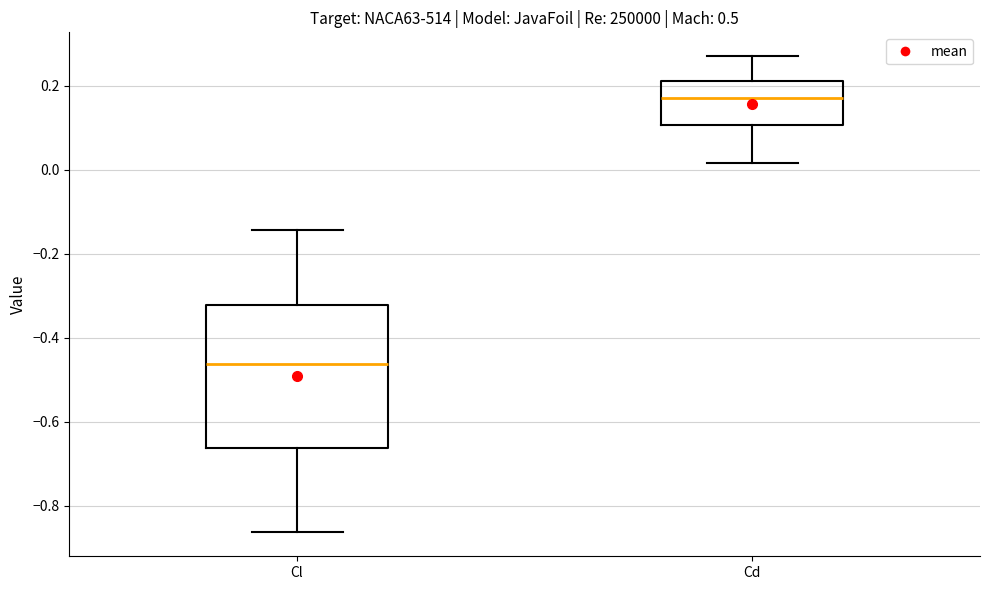

Comparing the boxes themselves (not the whiskers), which one is the tallest?

Cl